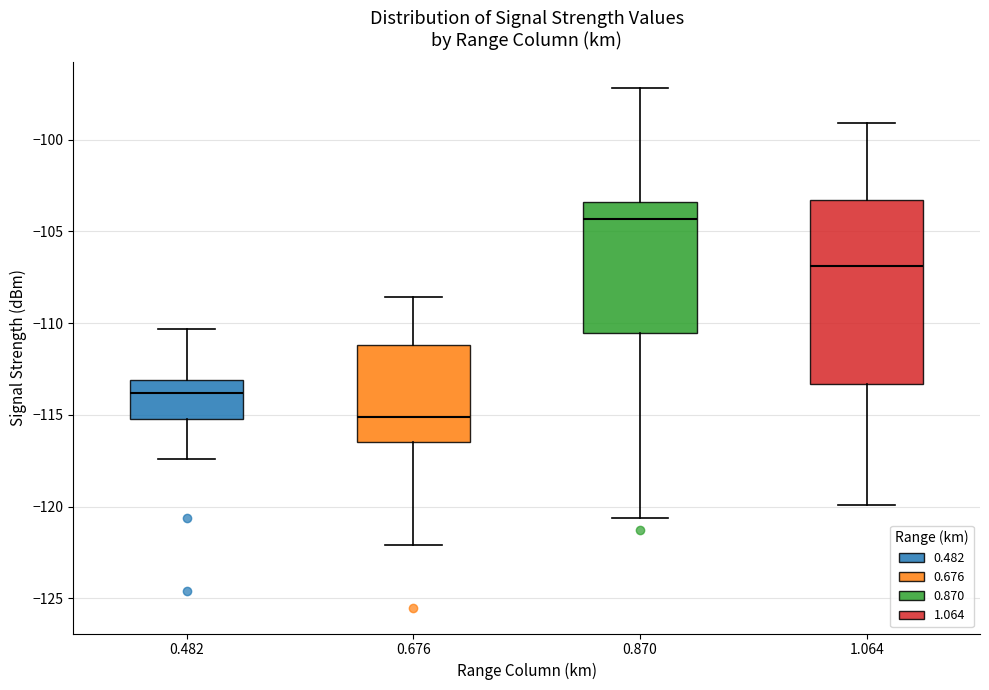

Reading left to right, read every box against the y-axis: the position of its median line, the range the box covers, and the ends of its whiskers. The values are not printed on the chart, so give them approximately, as read against the axis.

0.482: median -114.0, box -115.0 to -113.0, whiskers -117.5 to -110.5
0.676: median -115.0, box -116.5 to -111.0, whiskers -122.0 to -108.5
0.870: median -104.5, box -110.5 to -103.5, whiskers -120.5 to -97.0
1.064: median -107.0, box -113.5 to -103.5, whiskers -120.0 to -99.0